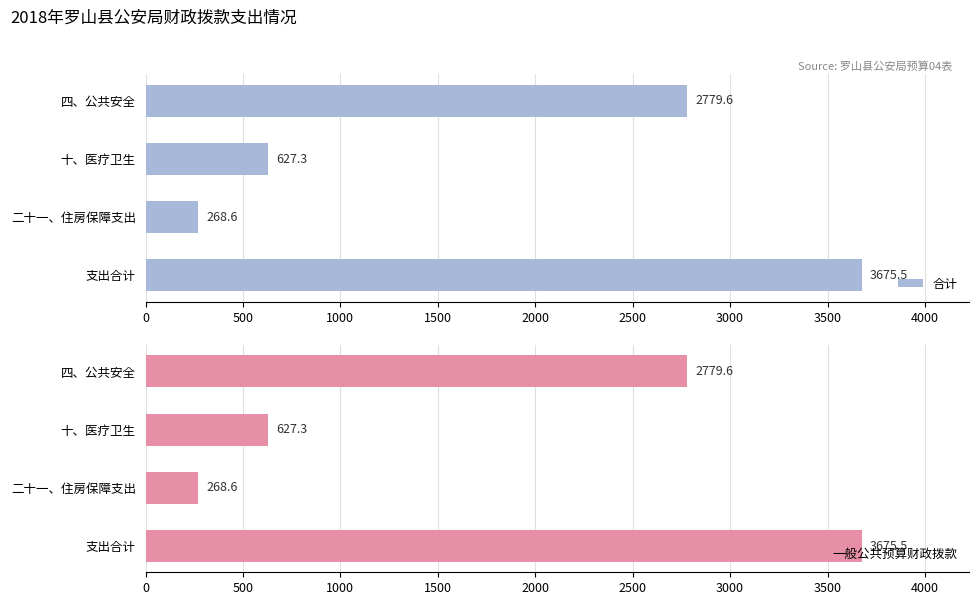

At which label does 一般公共预算财政拨款 reach its minimum?

二十一、住房保障支出